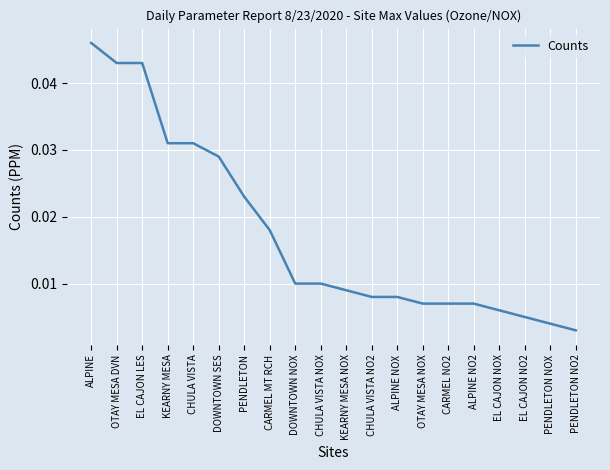

Which has a higher value, CARMEL MT RCH or EL CAJON NO2?

CARMEL MT RCH